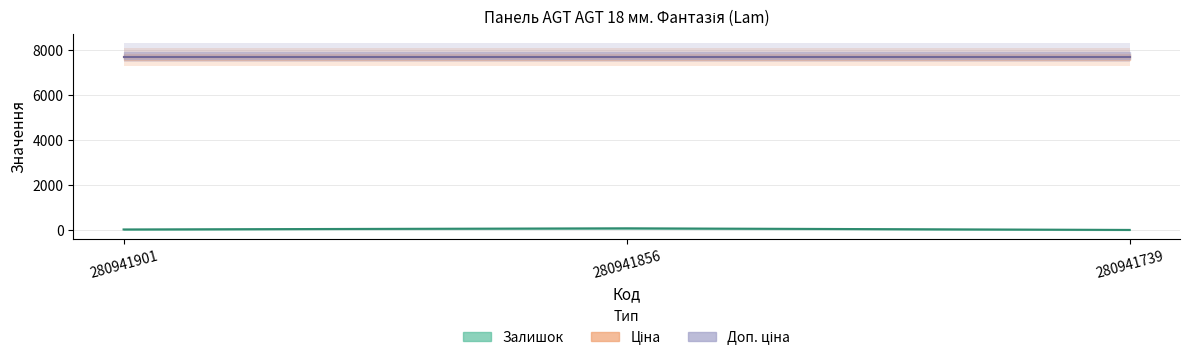

Between 280941856 and 280941739, which series saw the biggest shift?

Залишок